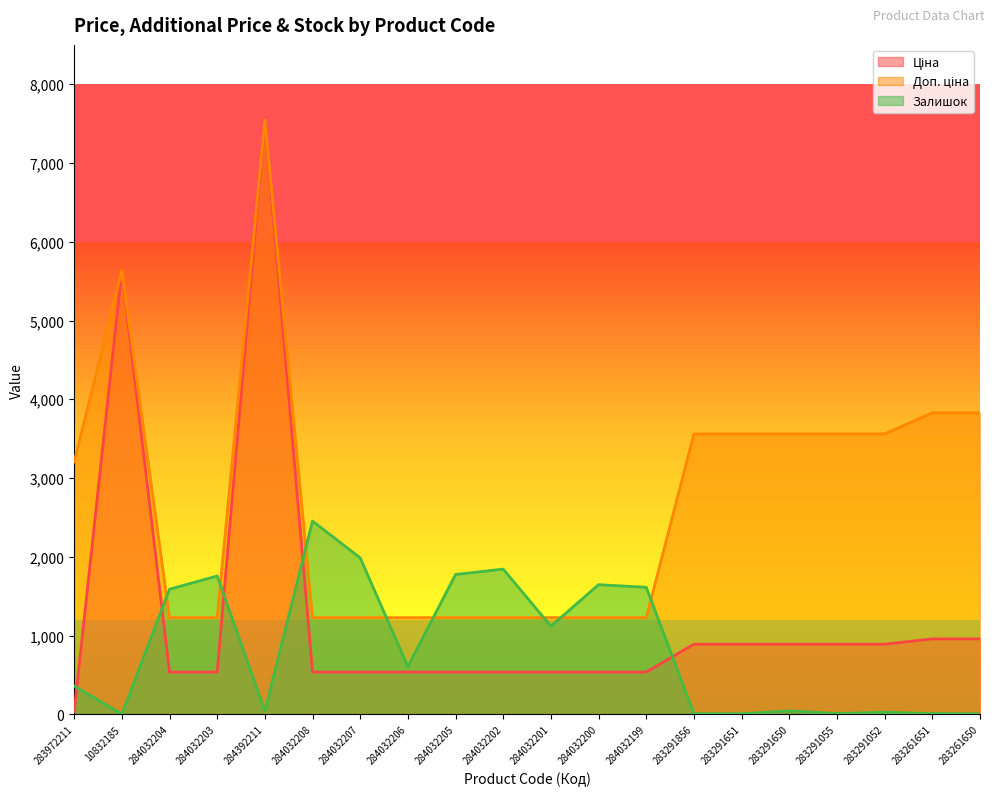

The Залишок series shows 1047.4 at 284032202. True or false?

False